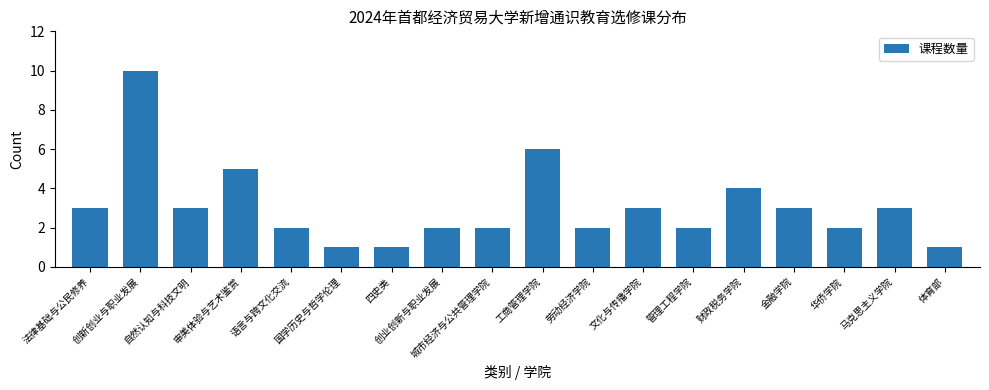

Is it true that the value at 城市经济与公共管理学院 is 1?

False